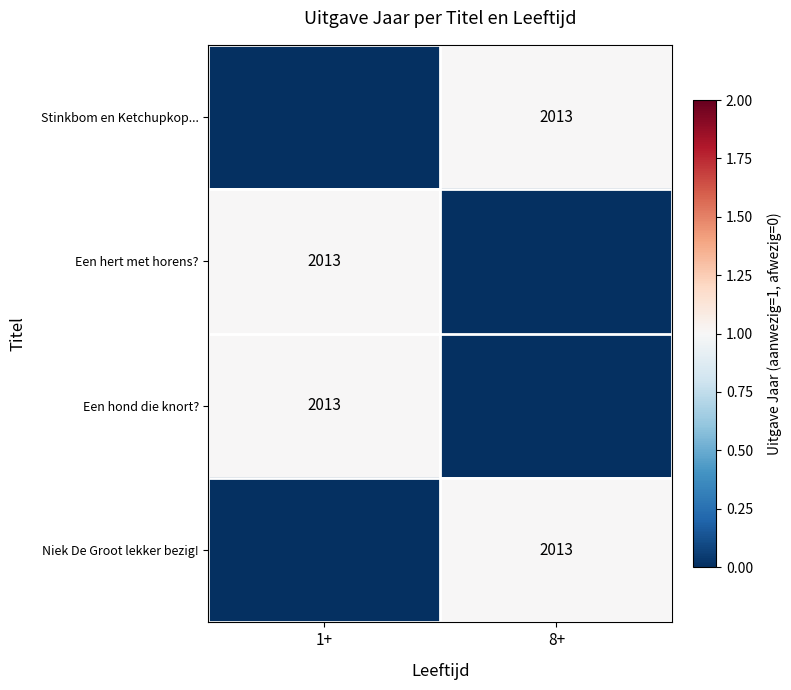

The Een hond die knort? series shows 3069 at 1+. True or false?

False